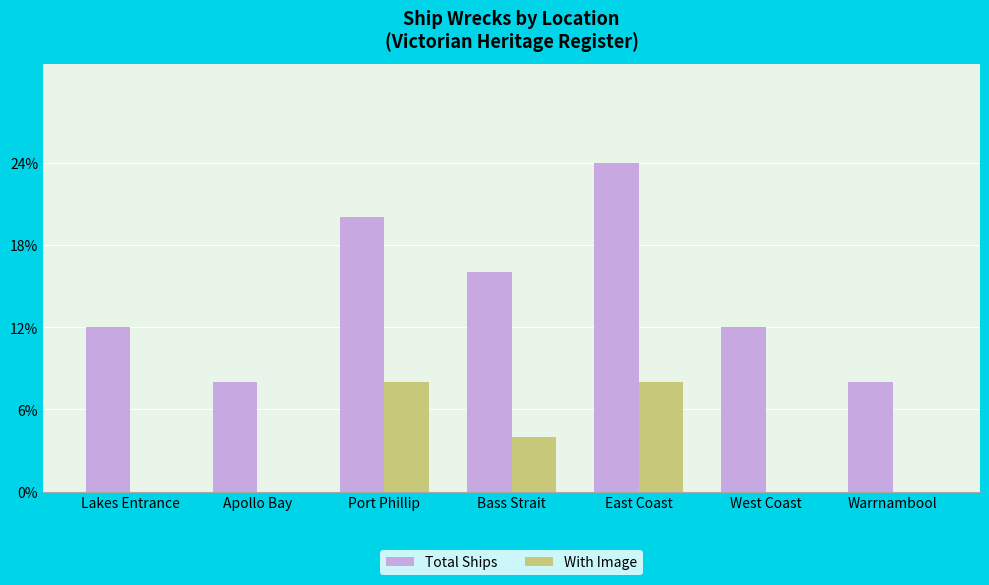

Where is Total Ships nearest to the value 4?

Bass Strait